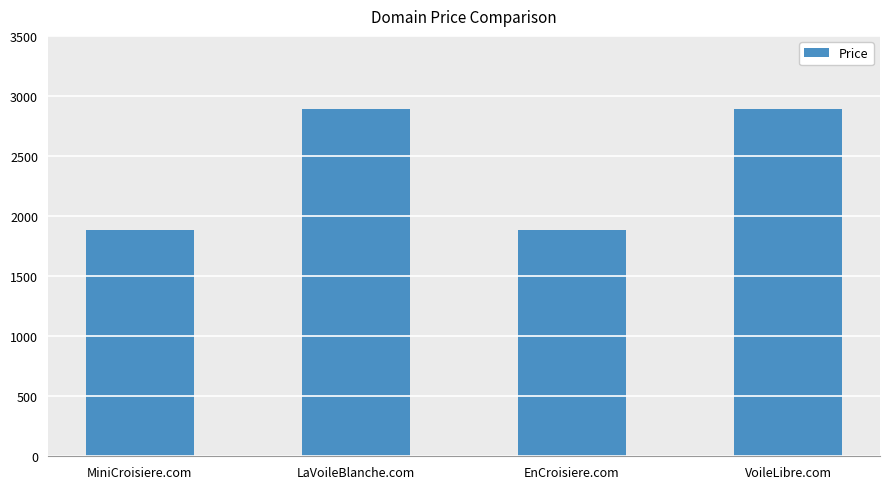

How many series are shown in this chart?

1